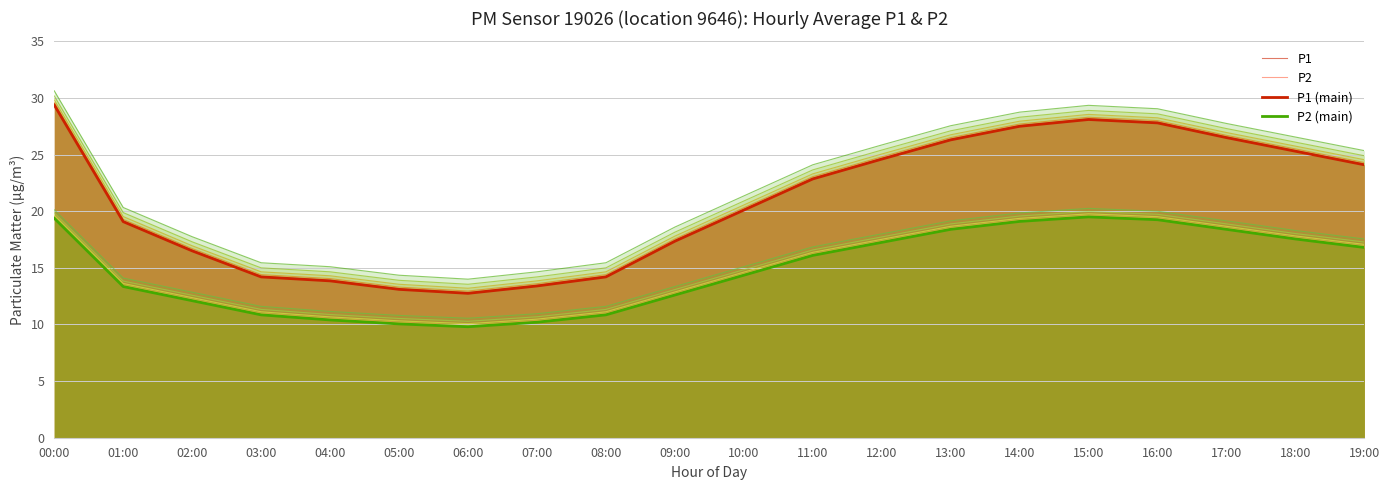

True or false: P1 has a value of 26.3 at 13:00.

True